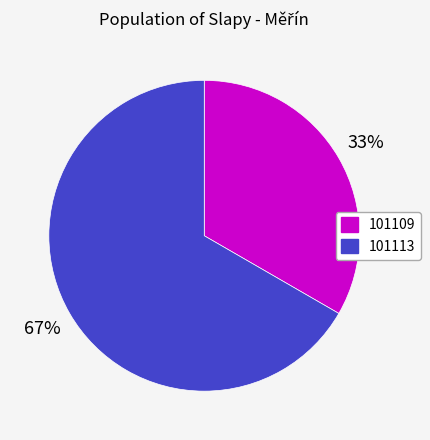

To the nearest percent, what is the combined percentage of 101109 and 101113?

100%